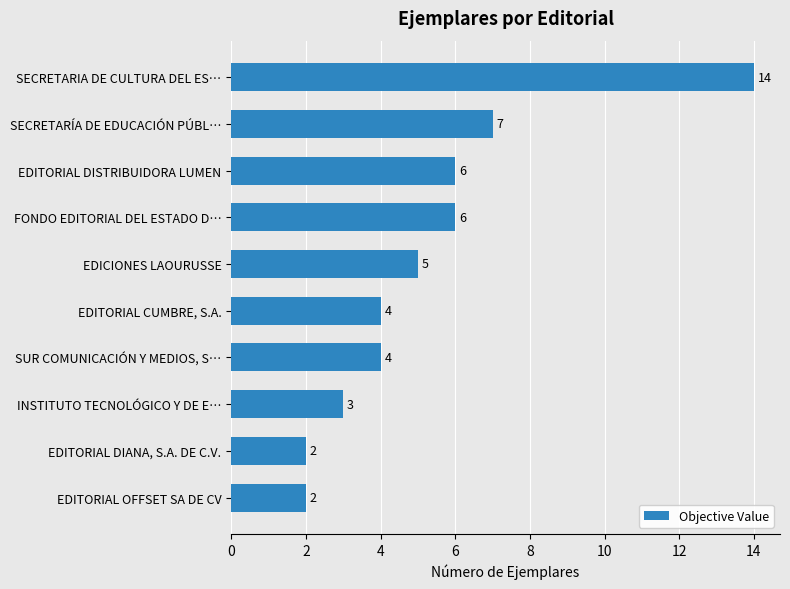

What is the ratio of the value at EDITORIAL DIANA, S.A. DE C.V. to the value at EDITORIAL CUMBRE, S.A.?

0.5